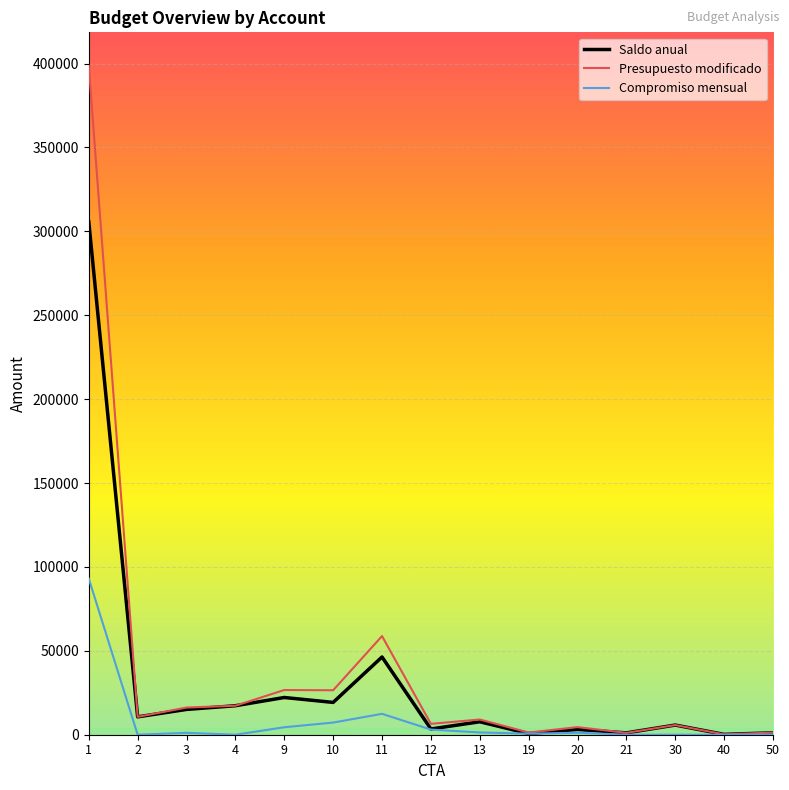

What is the maximum value shown in the chart?

398700.0